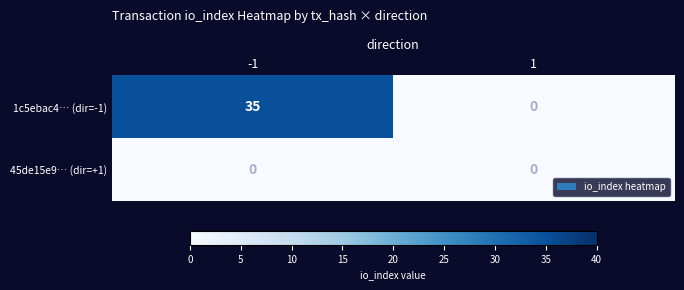

Which series has the largest range (max minus min)?

1c5ebac4… (dir=-1)